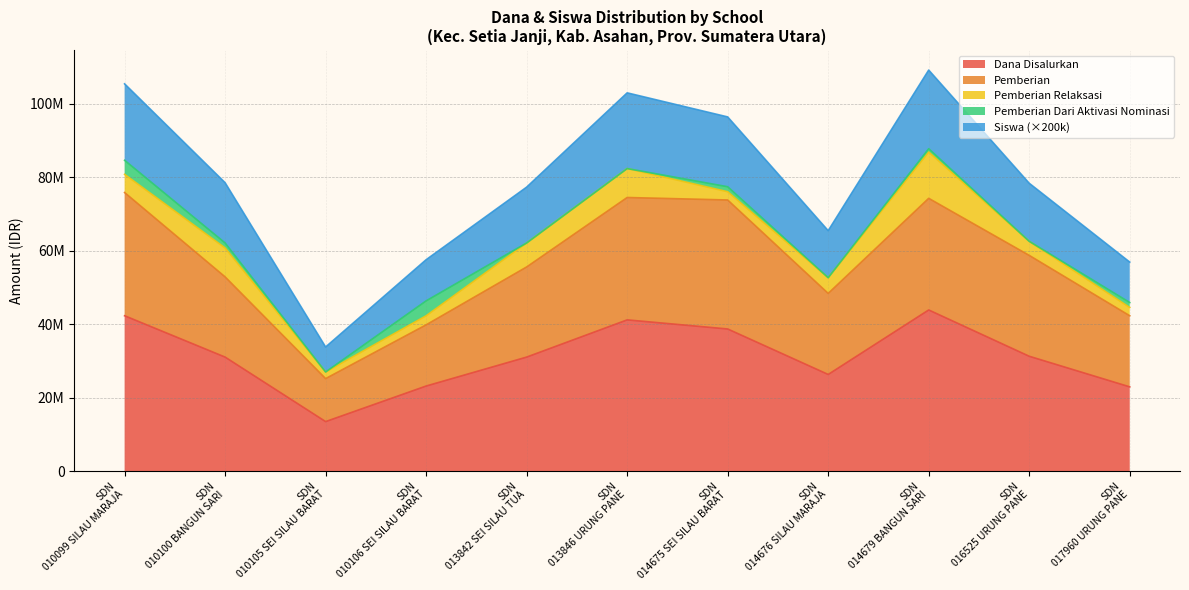

What is the maximum value shown in the chart?

109150000